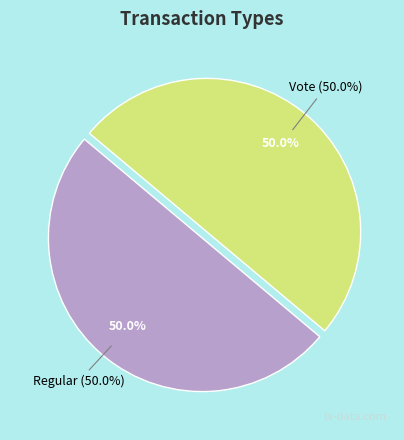

Which has a higher value, Vote or Regular?

Vote